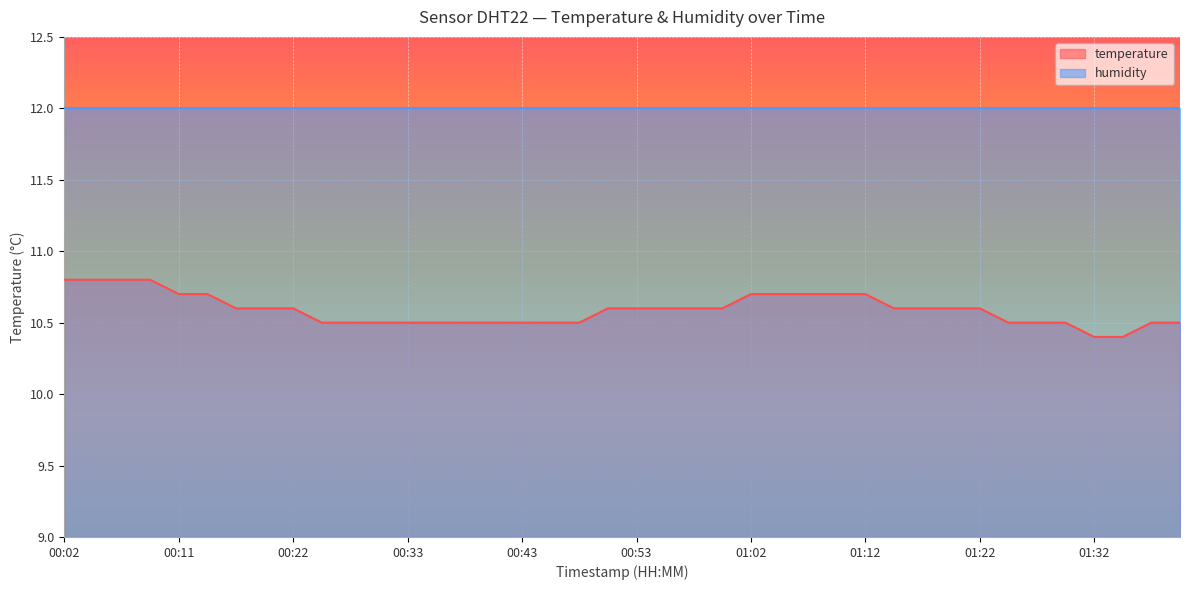

Which category has the highest value across all series?

00:02